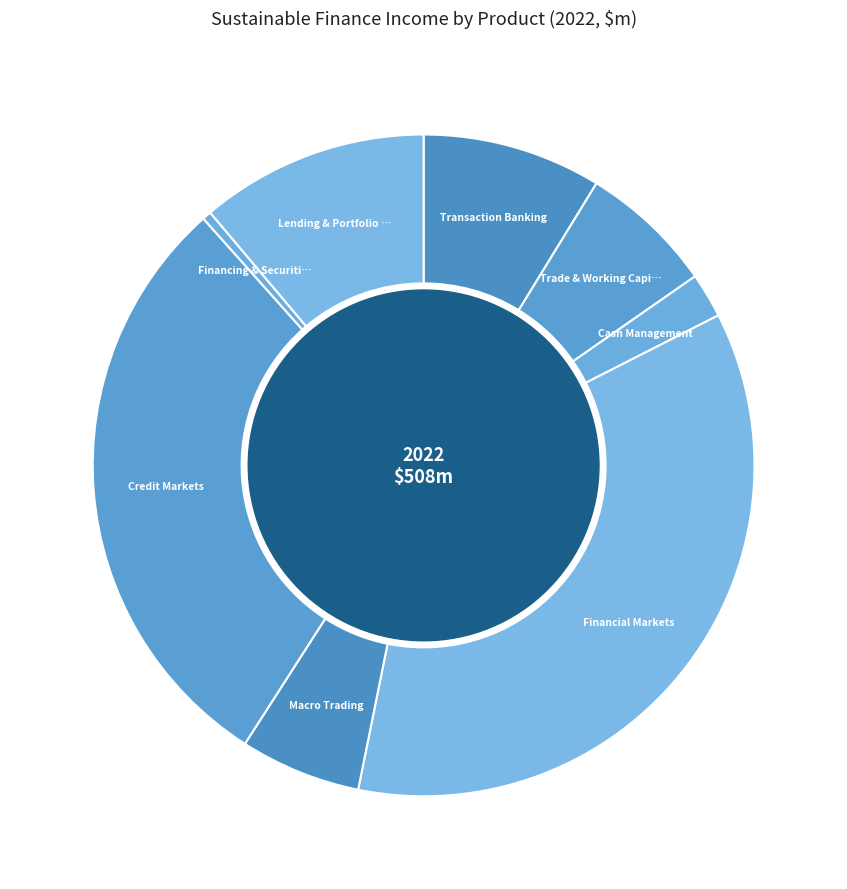

Count the number of slices in the pie.

8